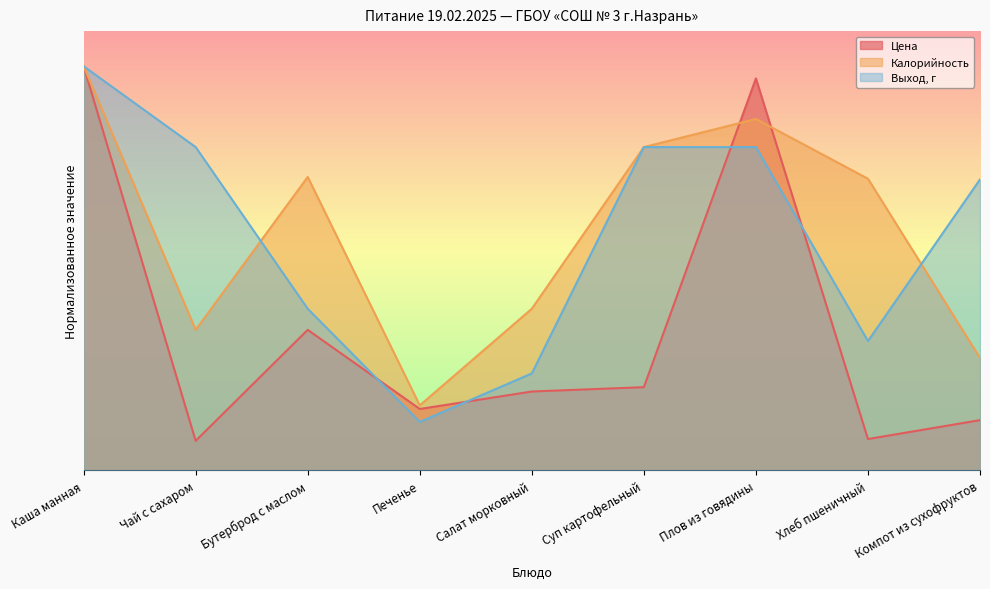

Where do Калорийность and Цена first cross each other?

Суп картофельный and Плов из говядины